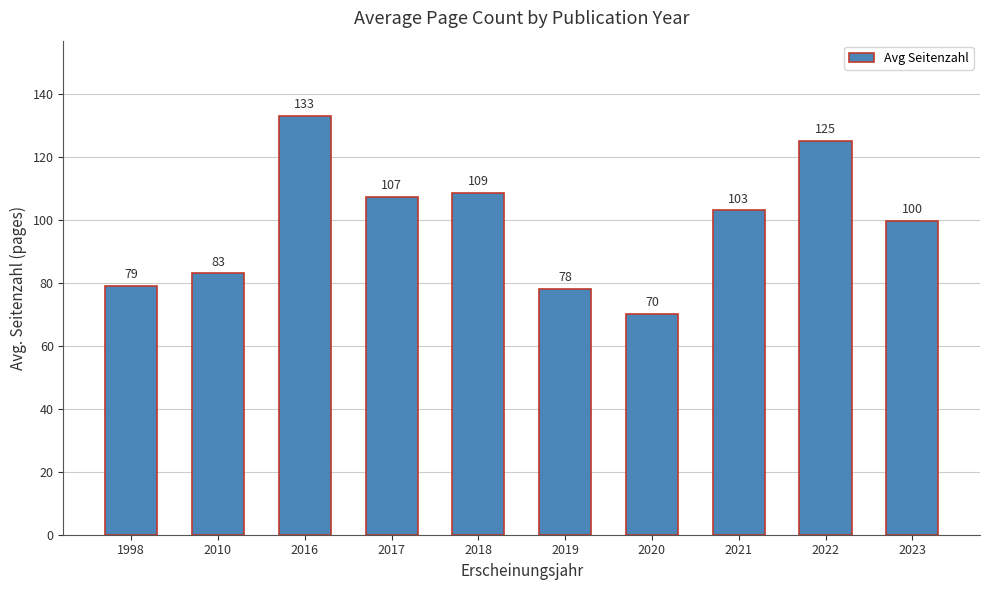

Rank the categories by value from highest to lowest.

2016, 2022, 2018, 2017, 2021, 2023, 2010, 1998, 2019, 2020